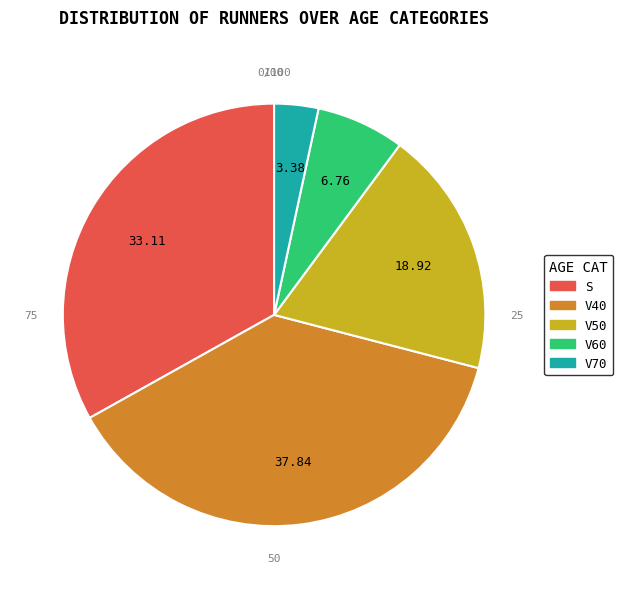

Do V70 and V60 together represent more than half of the pie?

No